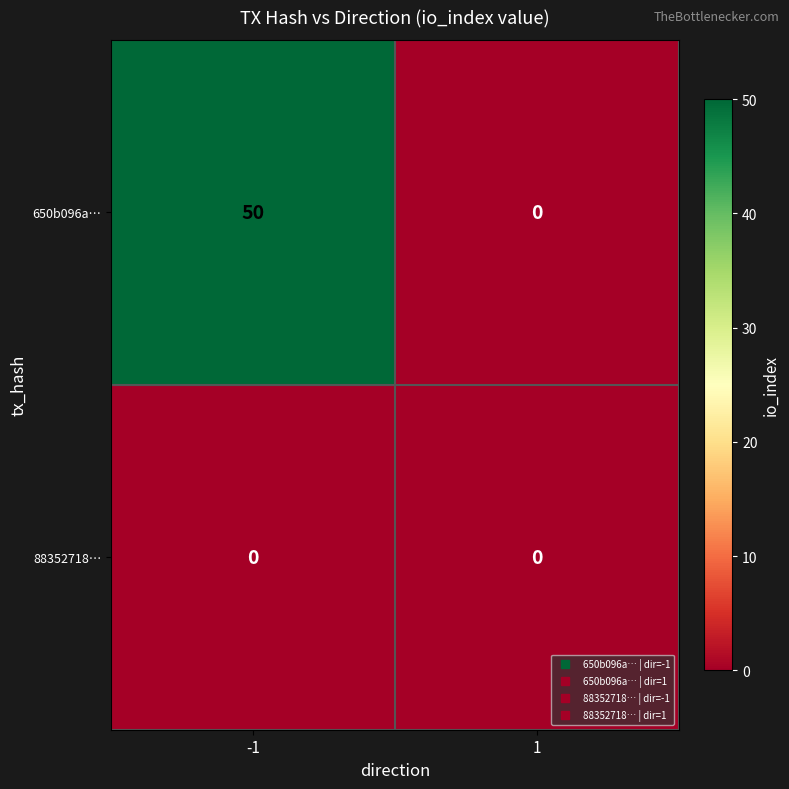

The value of 650b096a… at -1 is 50. True or false?

True